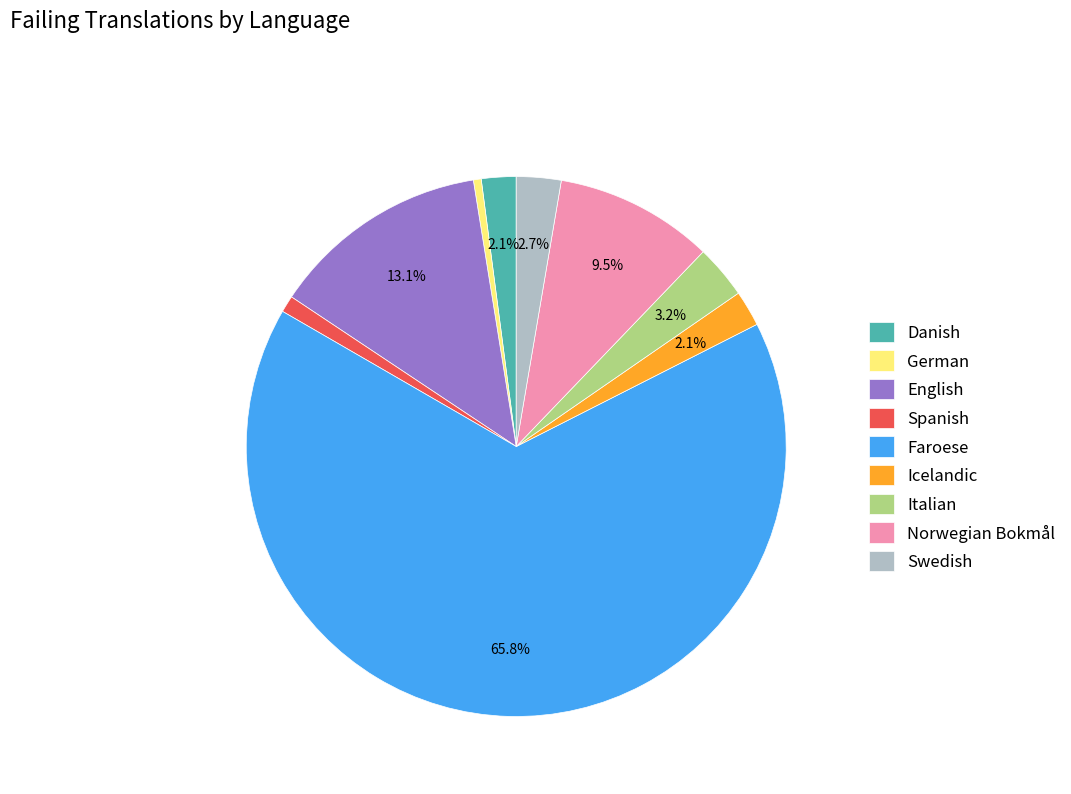

How many slices are in this pie chart?

9